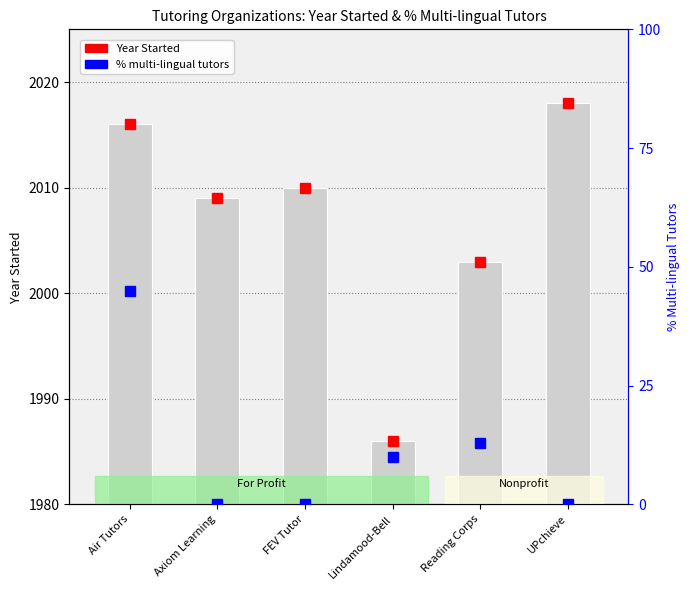

At which category does the chart reach its minimum across all series?

Lindamood-Bell